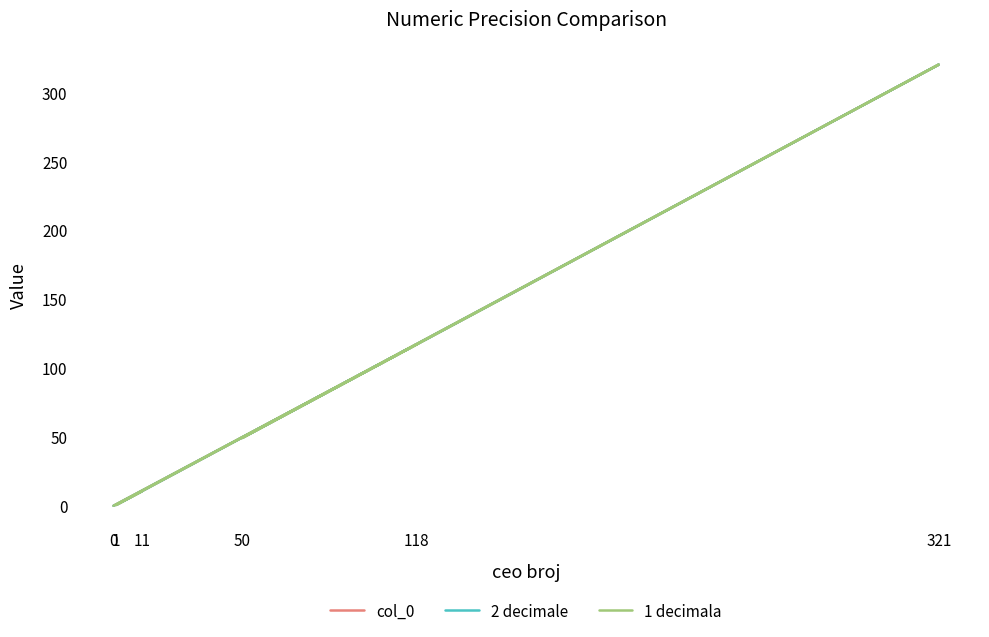

What is the difference between the maximum and minimum values in the 1 decimala series?

320.4